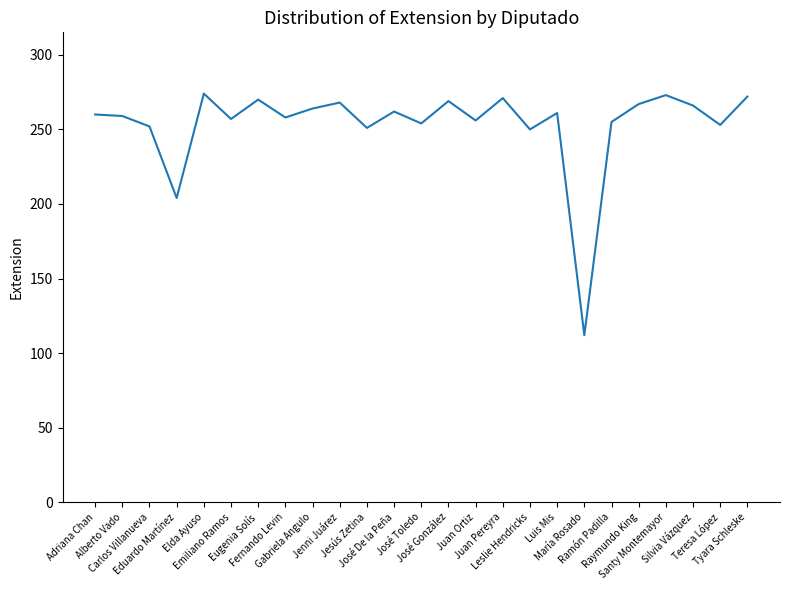

What is the smallest value displayed?

112